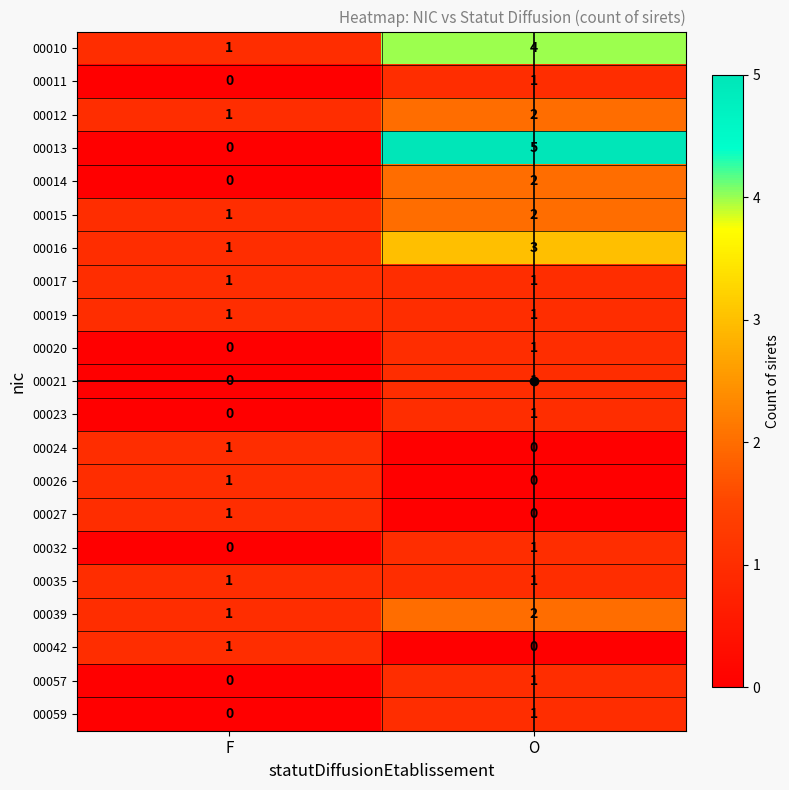

Which category has the highest value across all series?

O